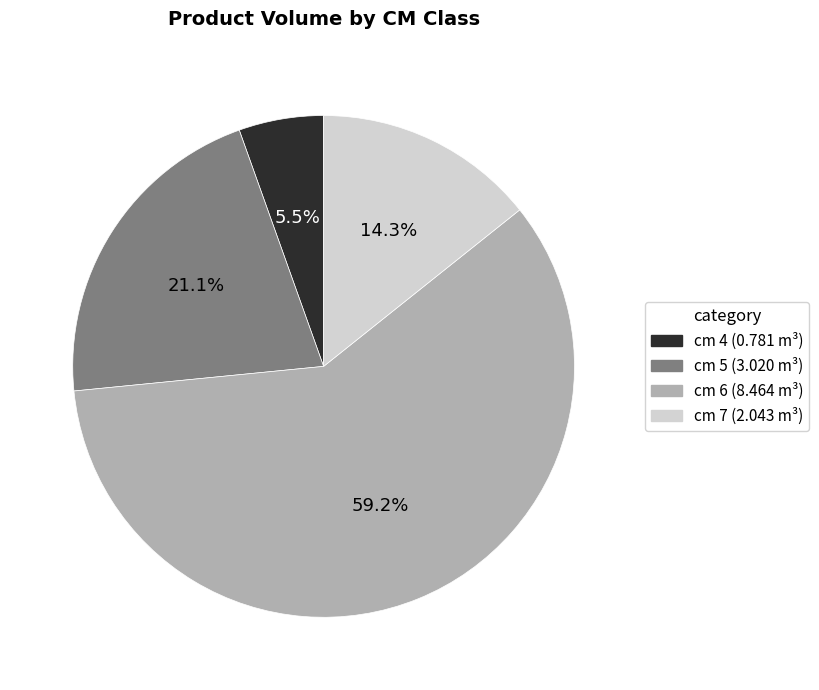

Is there a majority slice in this chart?

Yes